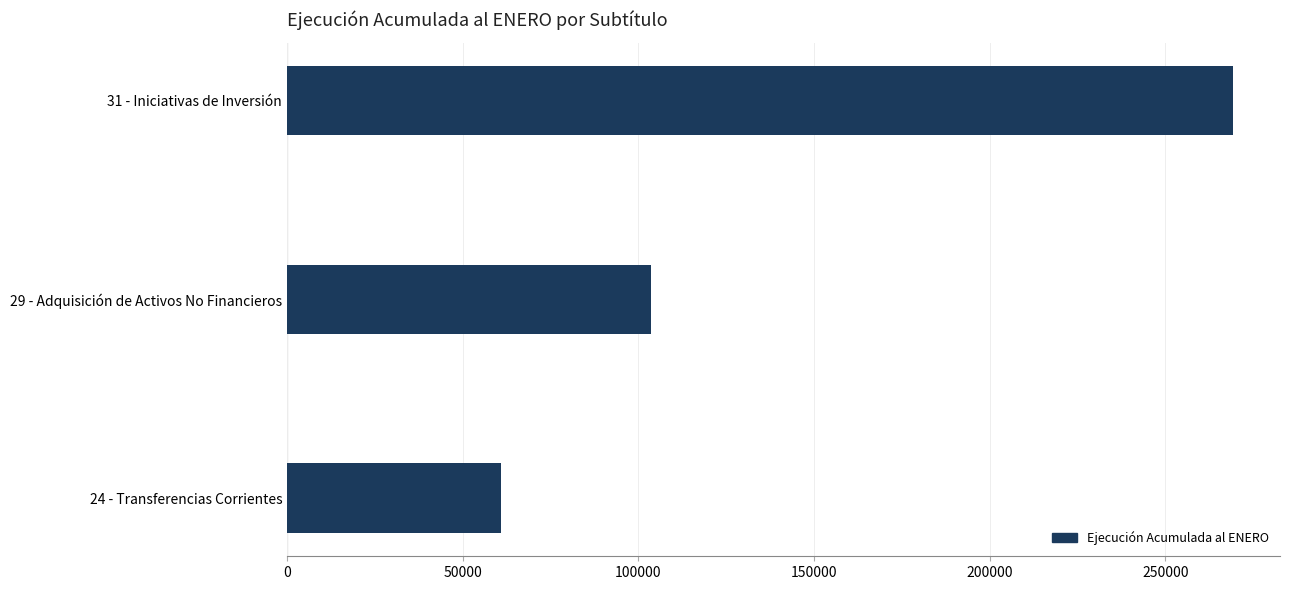

What is the difference between the values at 31 - Iniciativas de Inversión and 29 - Adquisición de Activos No Financieros?

165643